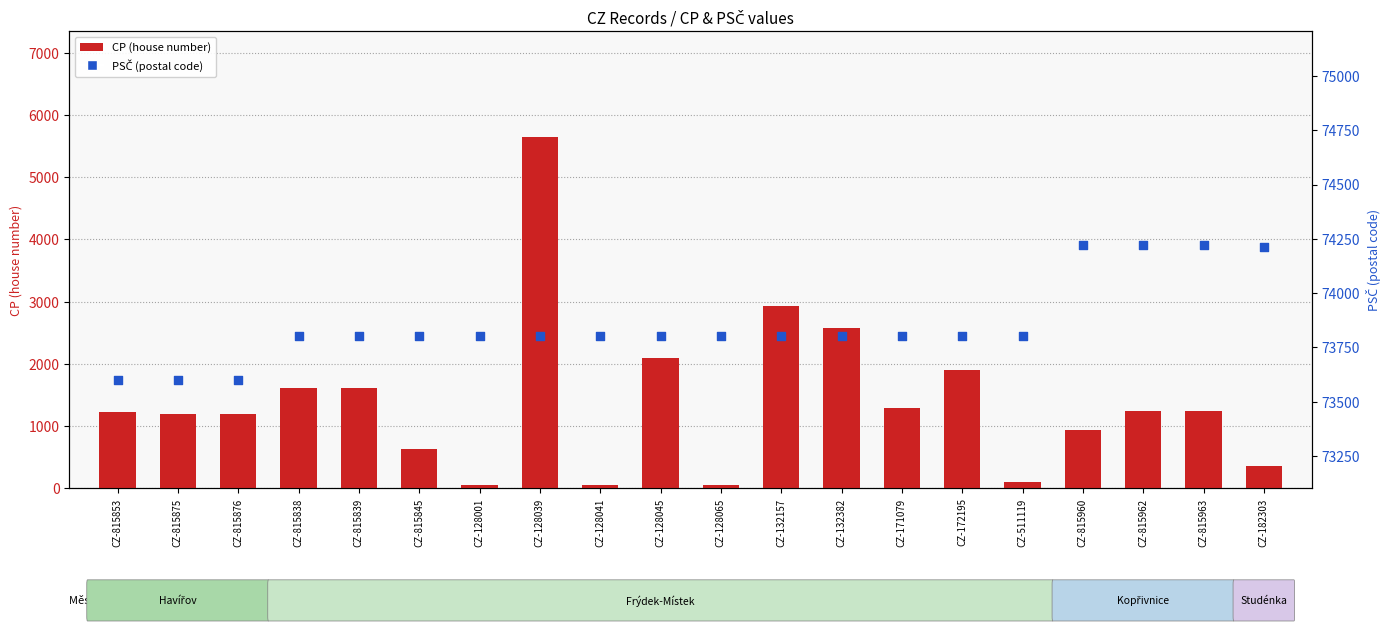

At which category is the sum across all series the highest?

CZ-128039